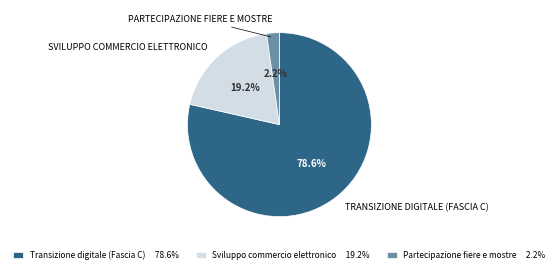

Between Sviluppo commercio elettronico 19.2% and Partecipazione fiere e mostre 2.2%, which is larger?

Sviluppo commercio elettronico 19.2%